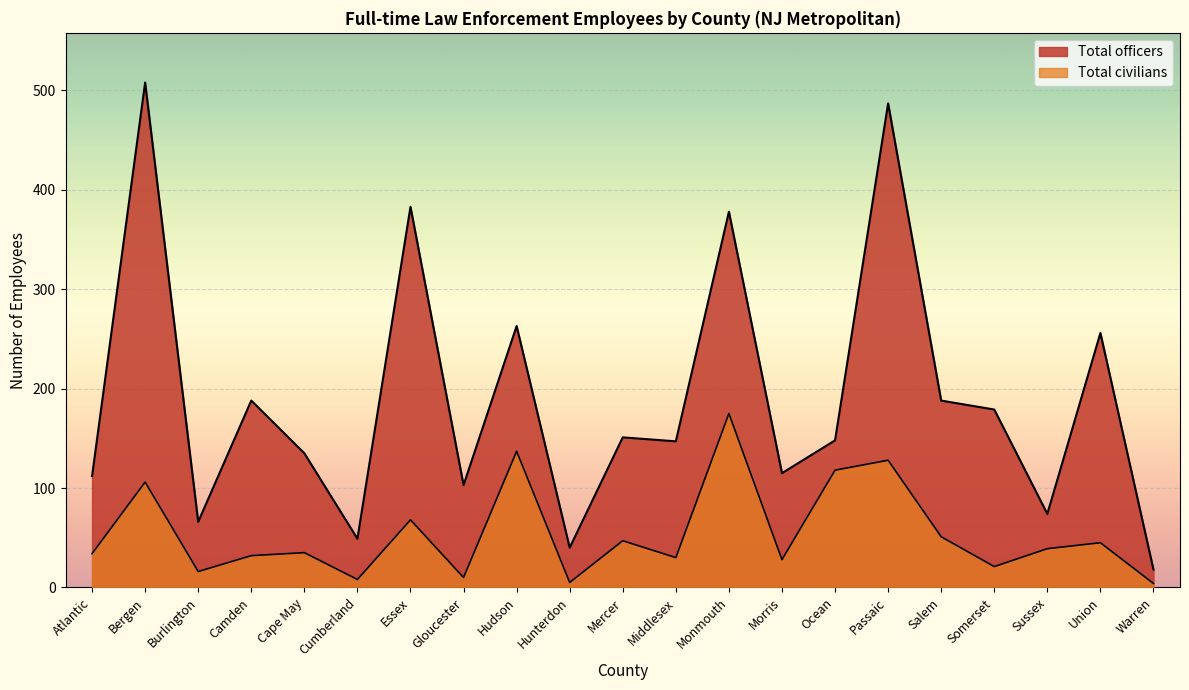

What is the sum of all Total civilians values?

1137